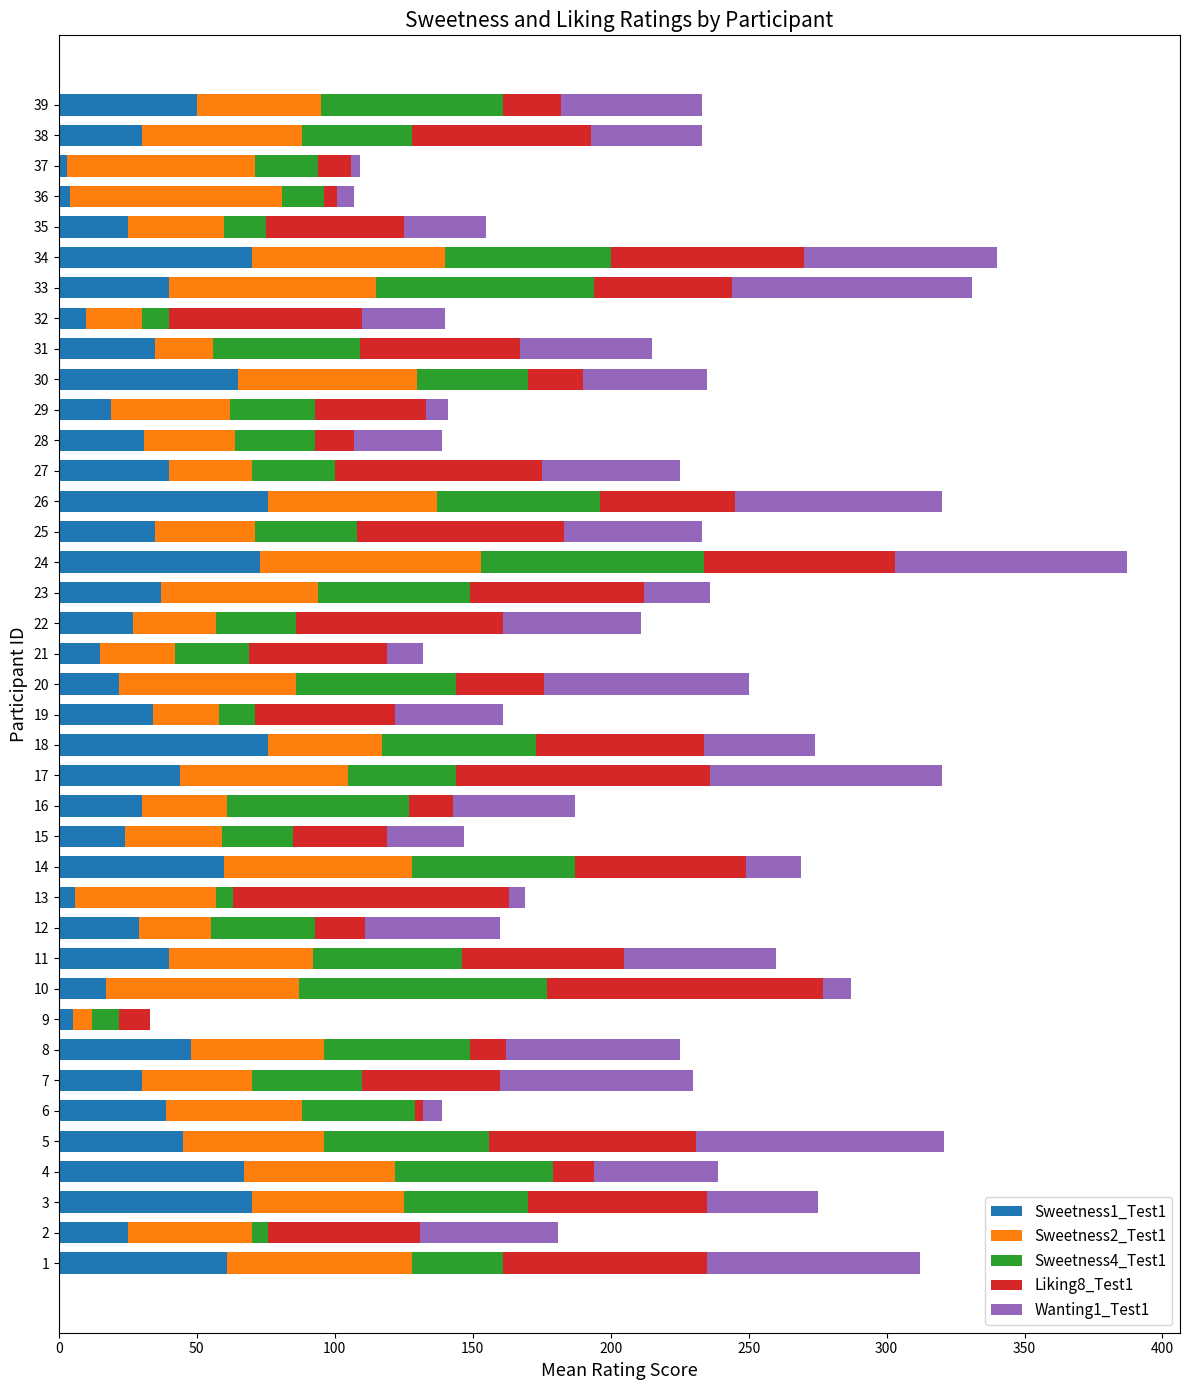

At which category is the sum across all series the highest?

24